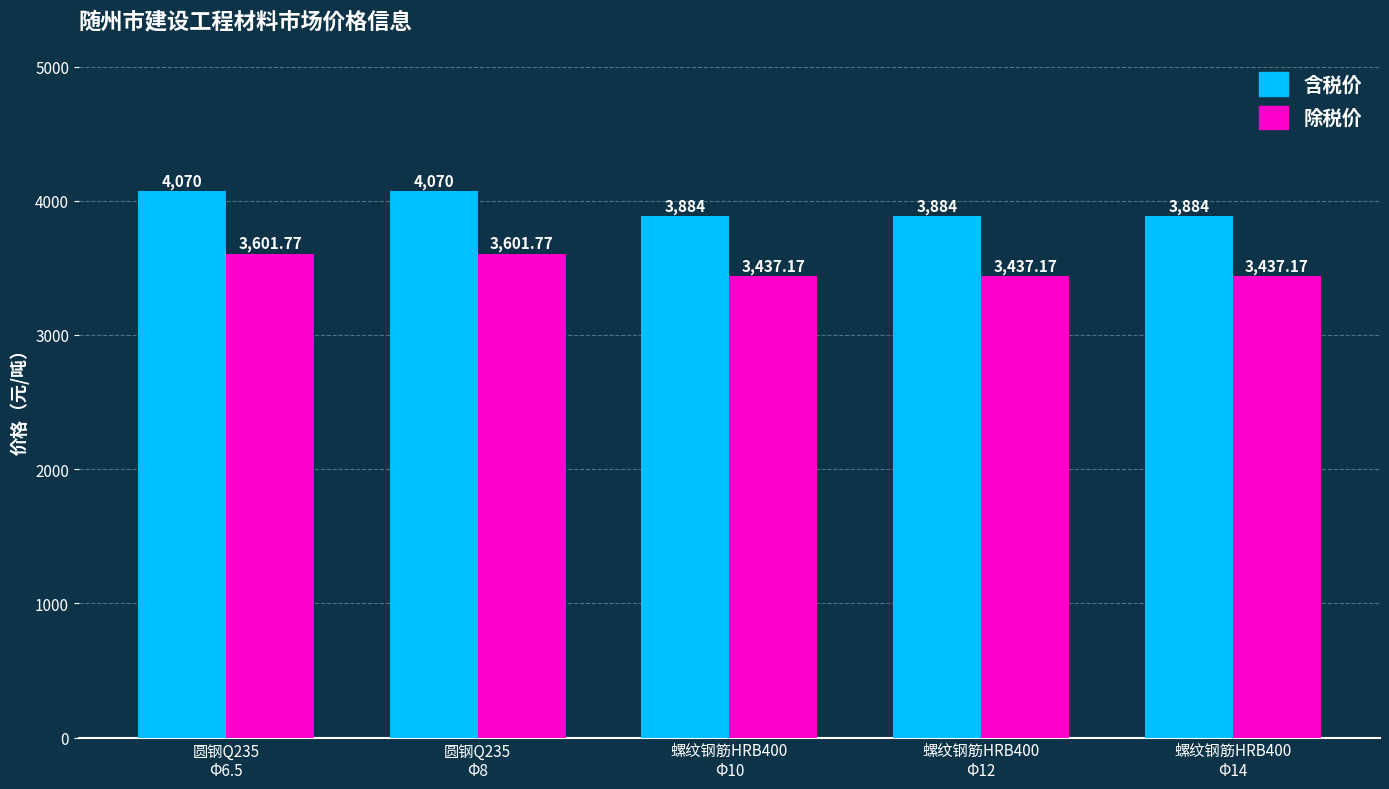

What is the label of the 2nd bar from the left?

圆钢Q235
Φ8